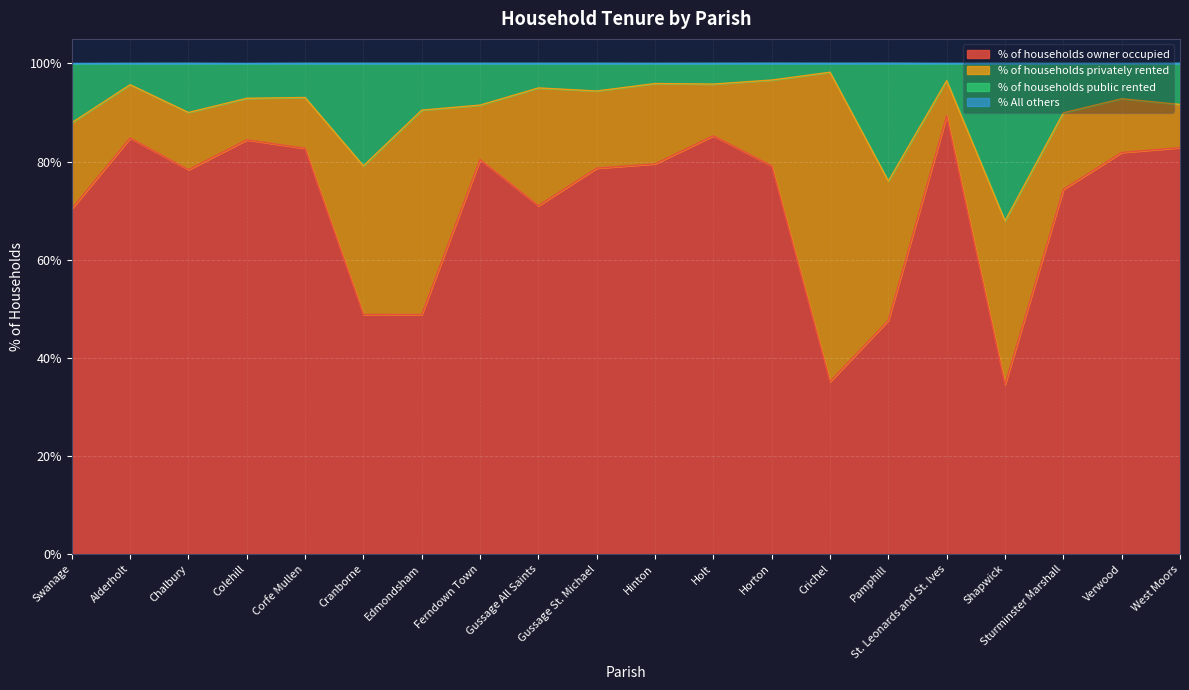

What is the minimum value for % of households owner occupied?

34.6